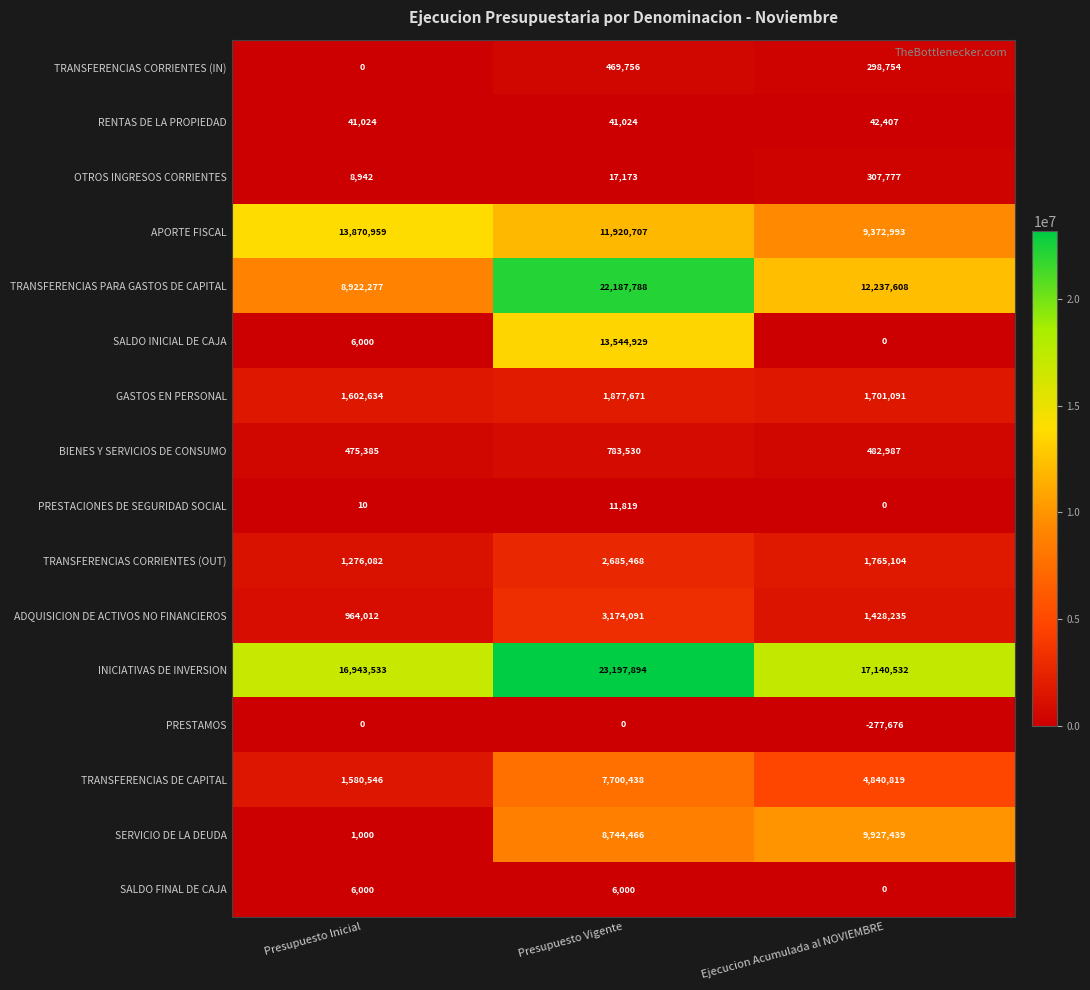

The OTROS INGRESOS CORRIENTES series shows 29634 at Presupuesto Vigente. True or false?

False